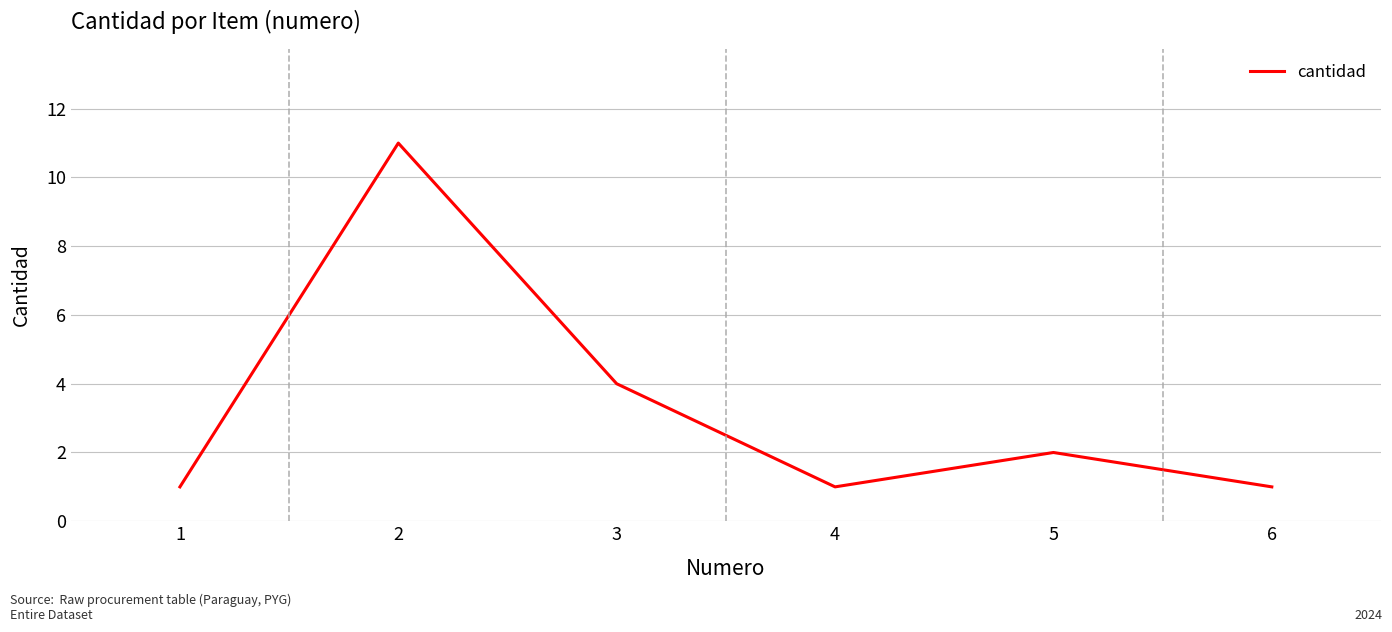

What is the average value?

3